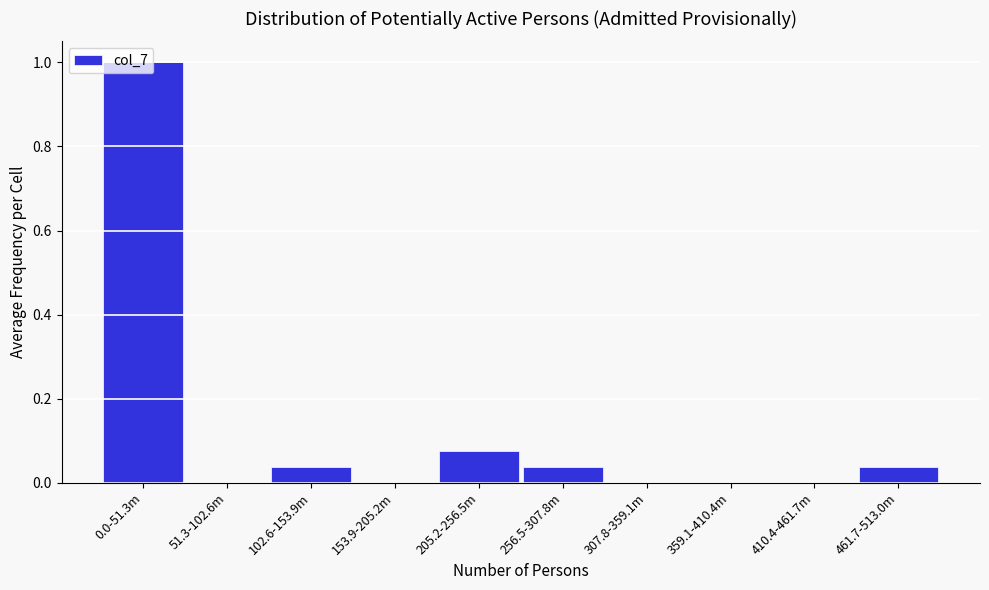

What is the maximum value shown in the chart?

1.0